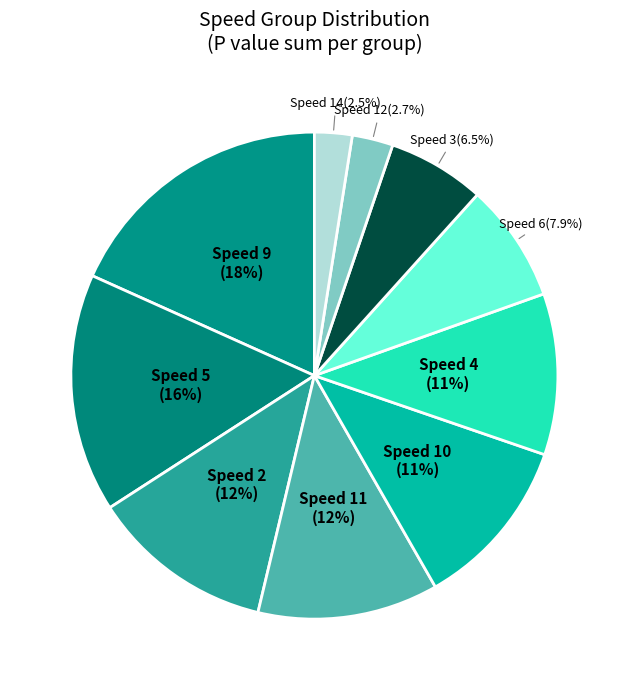

Which has a higher value, Speed 3 or Speed 10?

Speed 10